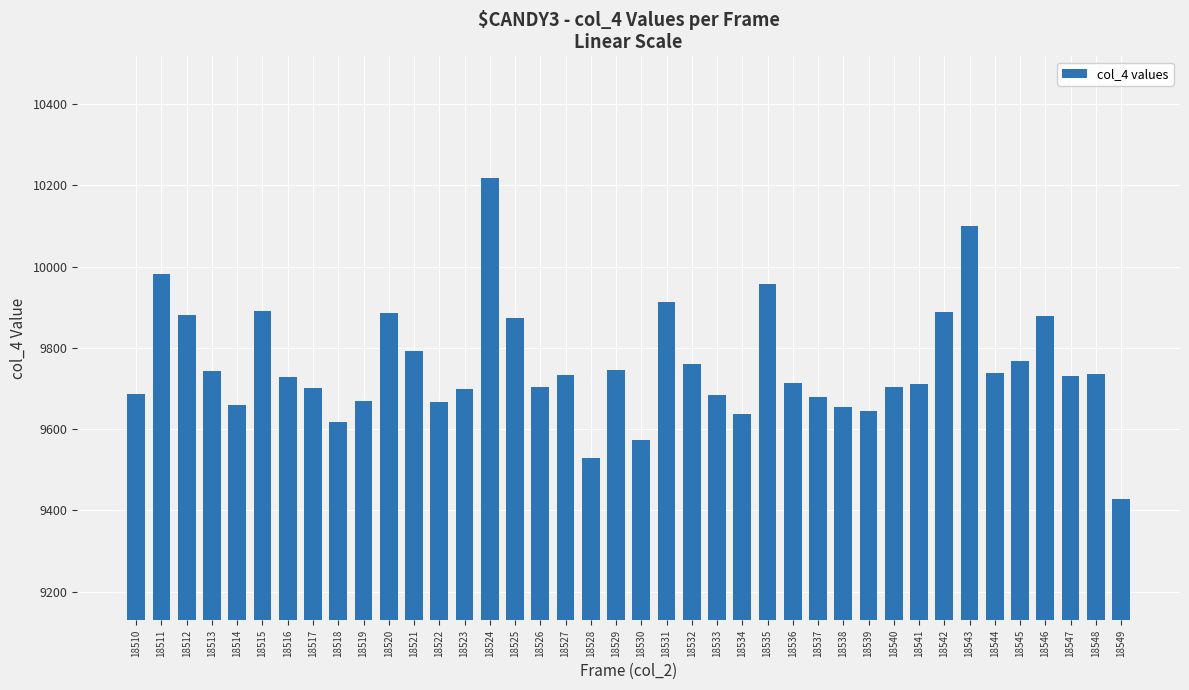

Which has a higher value, 18517 or 18533?

18517